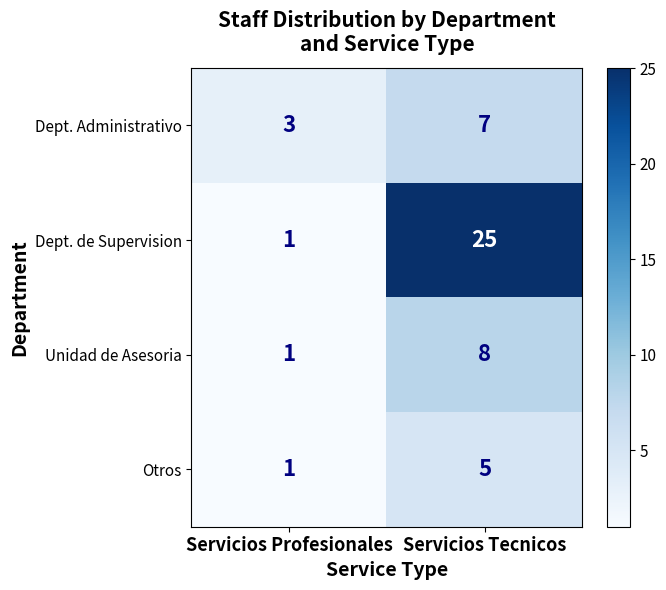

Where is Dept. Administrativo nearest to the value 5?

Servicios Profesionales